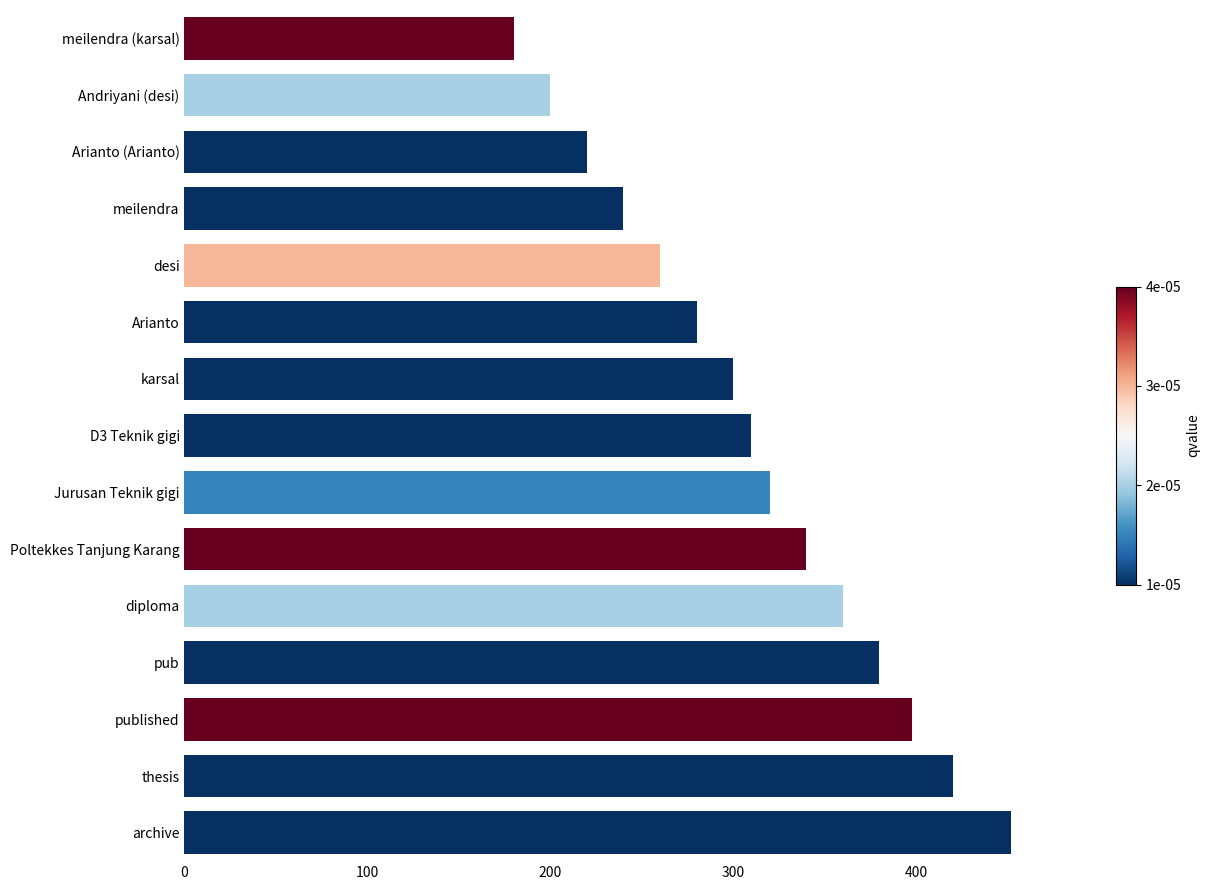

How many categories are shown in the chart?

15